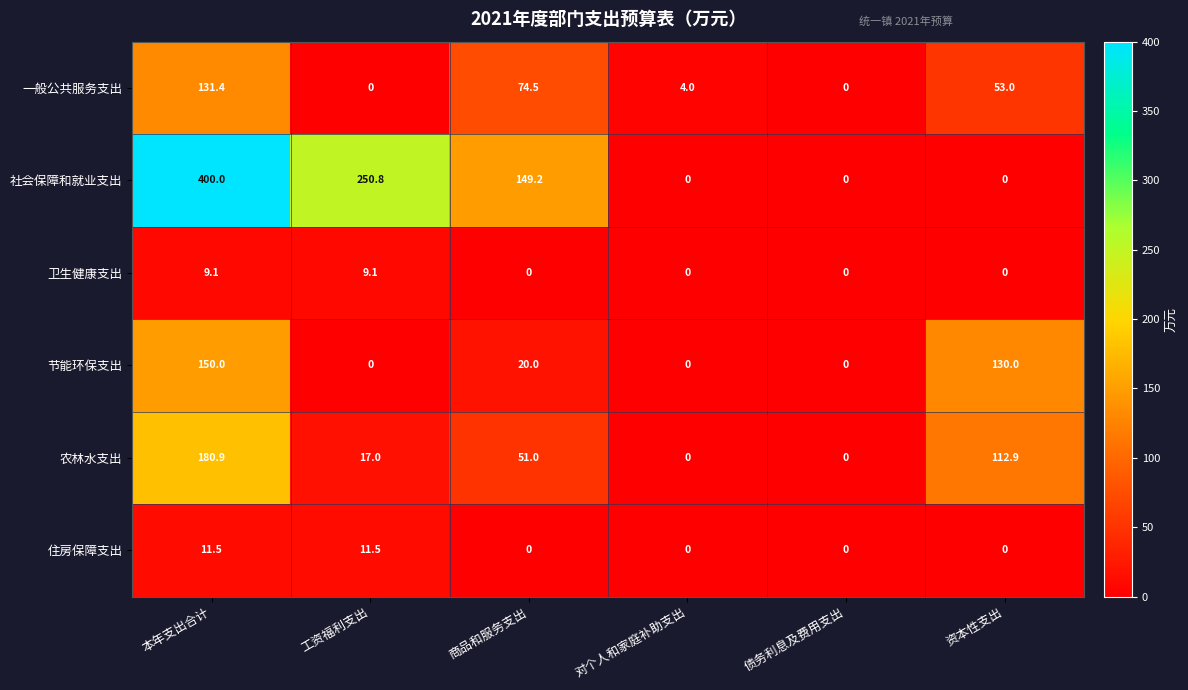

List the series in order of their peak value, lowest first.

卫生健康支出, 住房保障支出, 一般公共服务支出, 节能环保支出, 农林水支出, 社会保障和就业支出